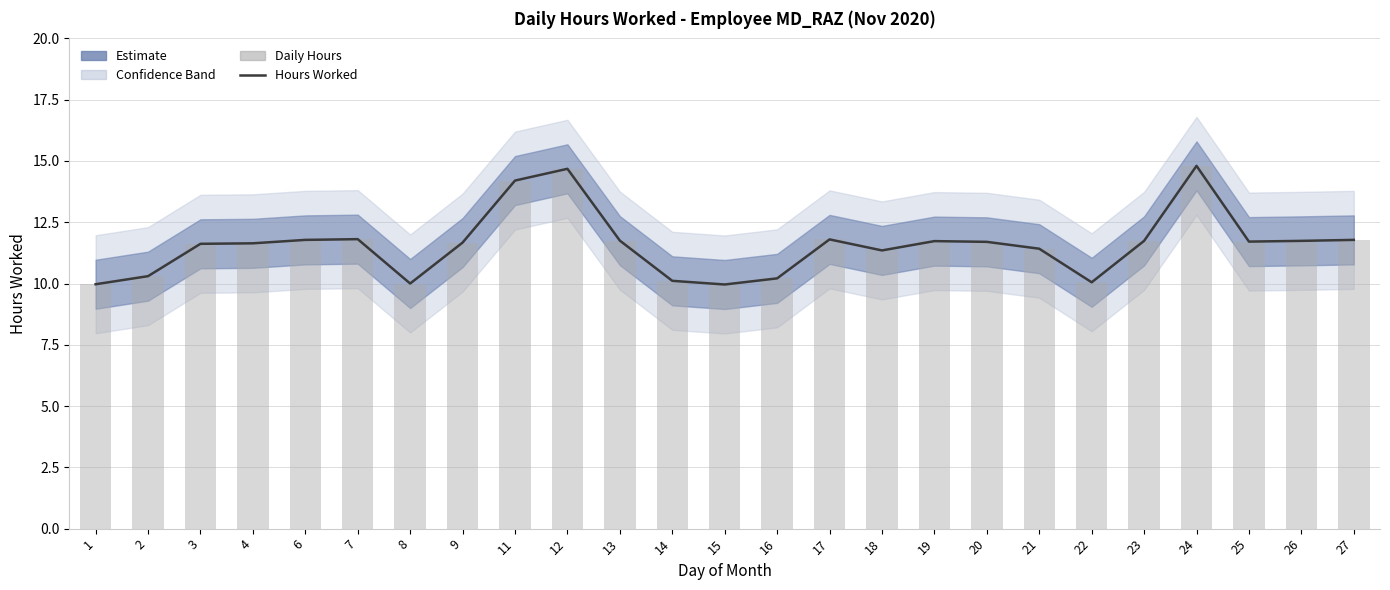

Which label corresponds to the largest value in the chart?

24